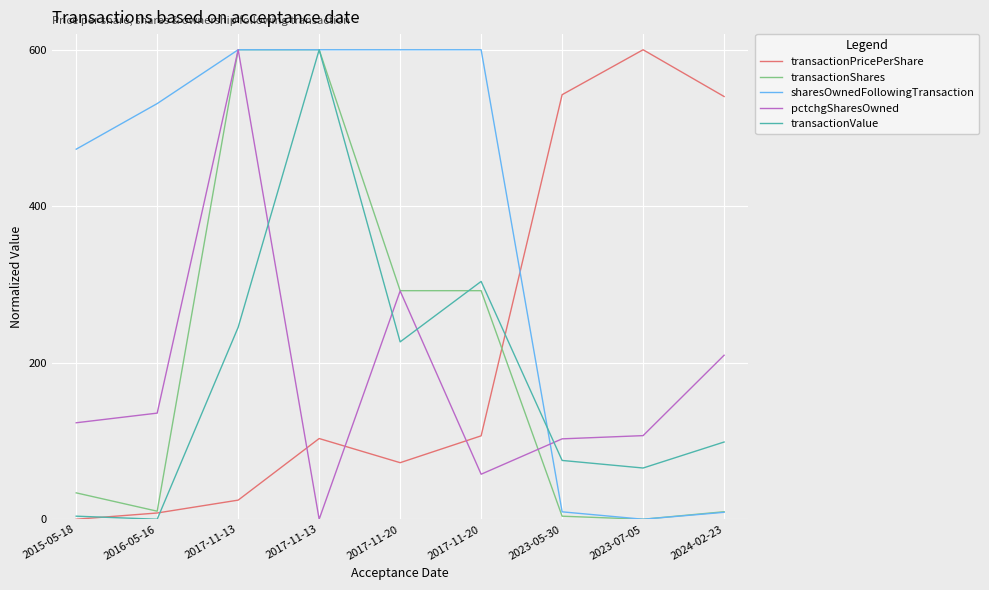

At which label is pctchgSharesOwned closest to 300?

2017-11-20